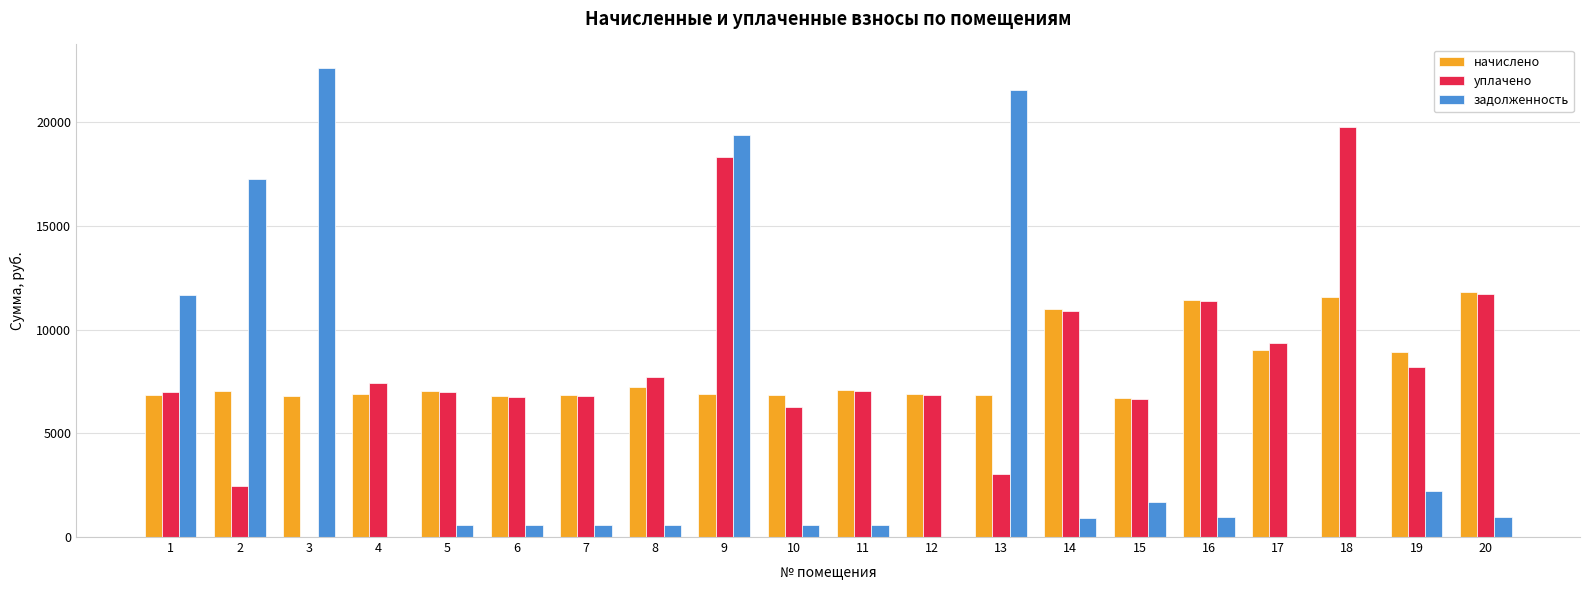

Is it true that уплачено equals 18380.1 at 16?

False